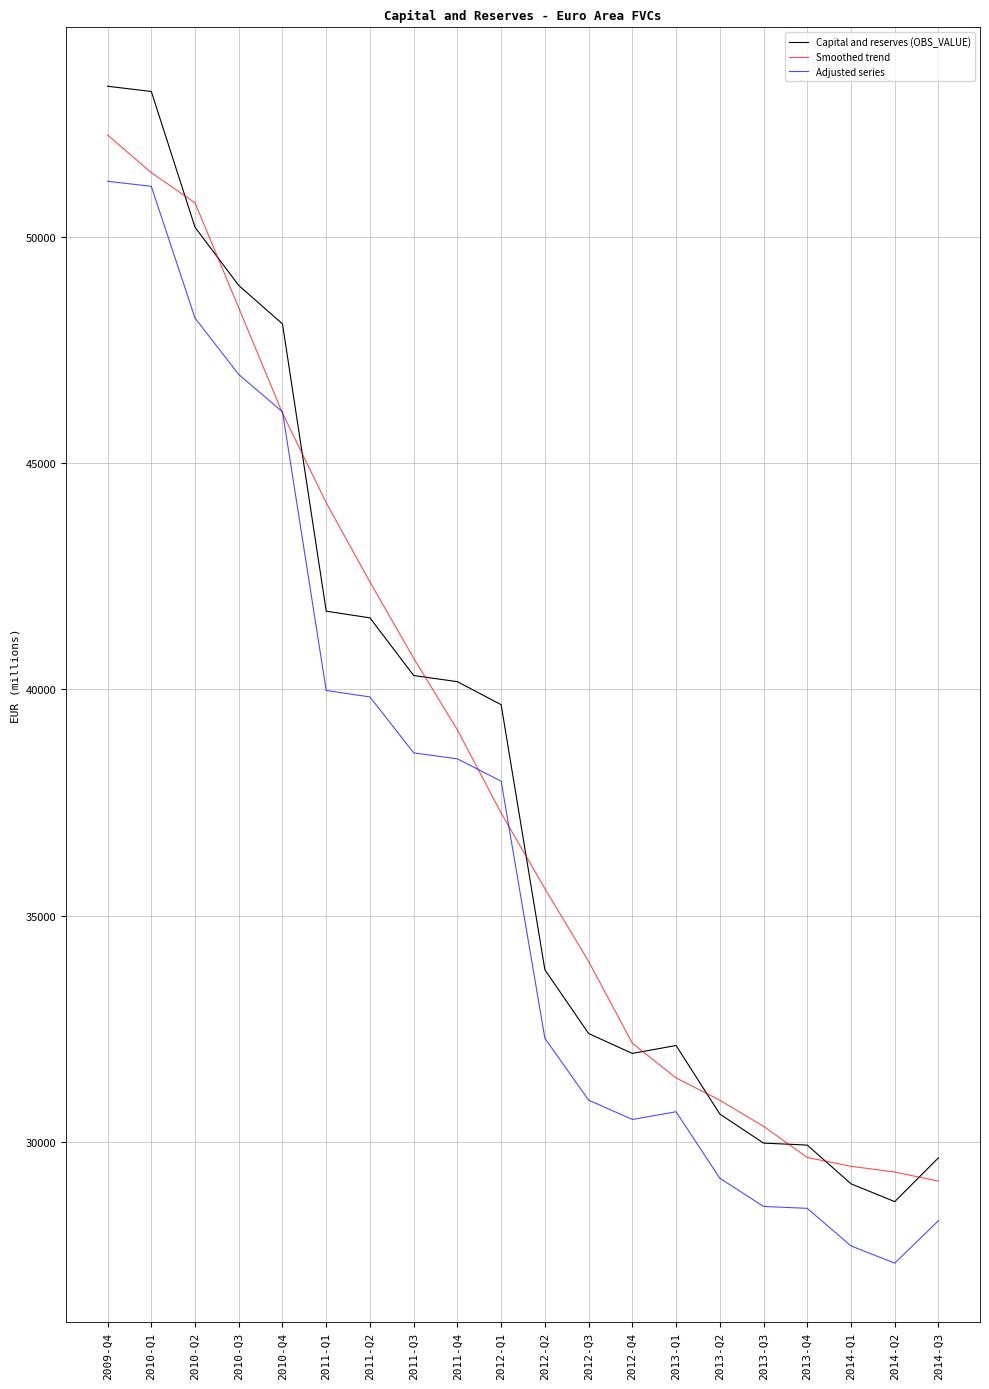

What is the spread (max minus min) of values at 2012-Q1?

2393.7